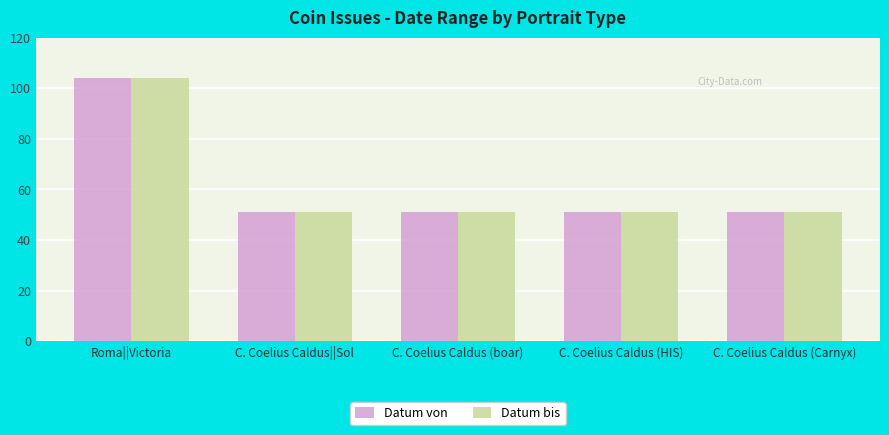

What are all the series names shown in the legend?

Datum von, Datum bis